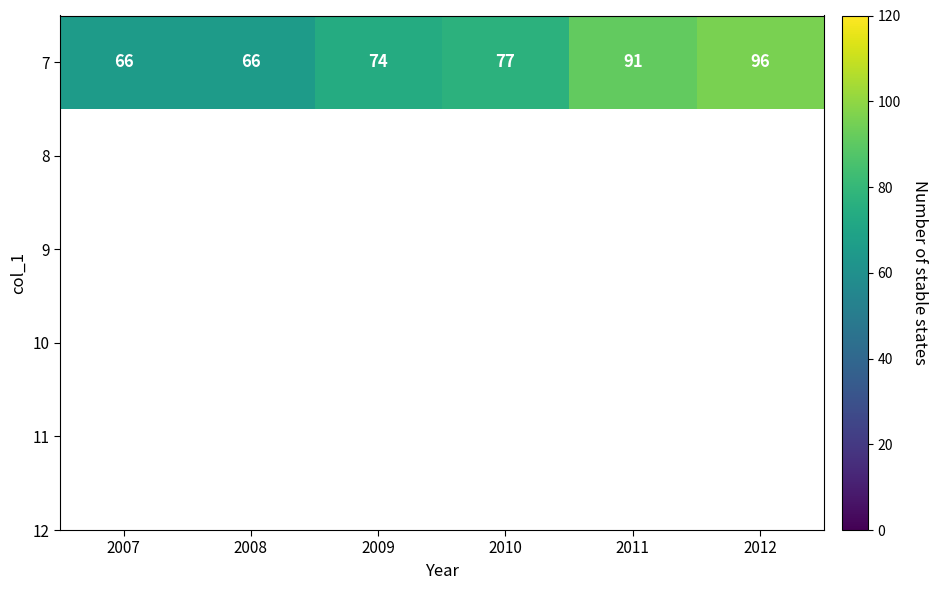

What is the difference between the values at 2010 and 2009?

3